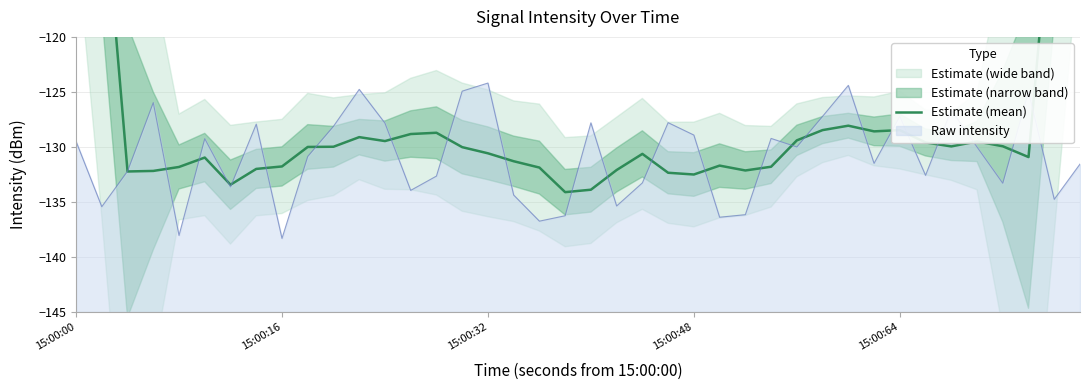

What is the difference between the second highest and minimum values?

54.7